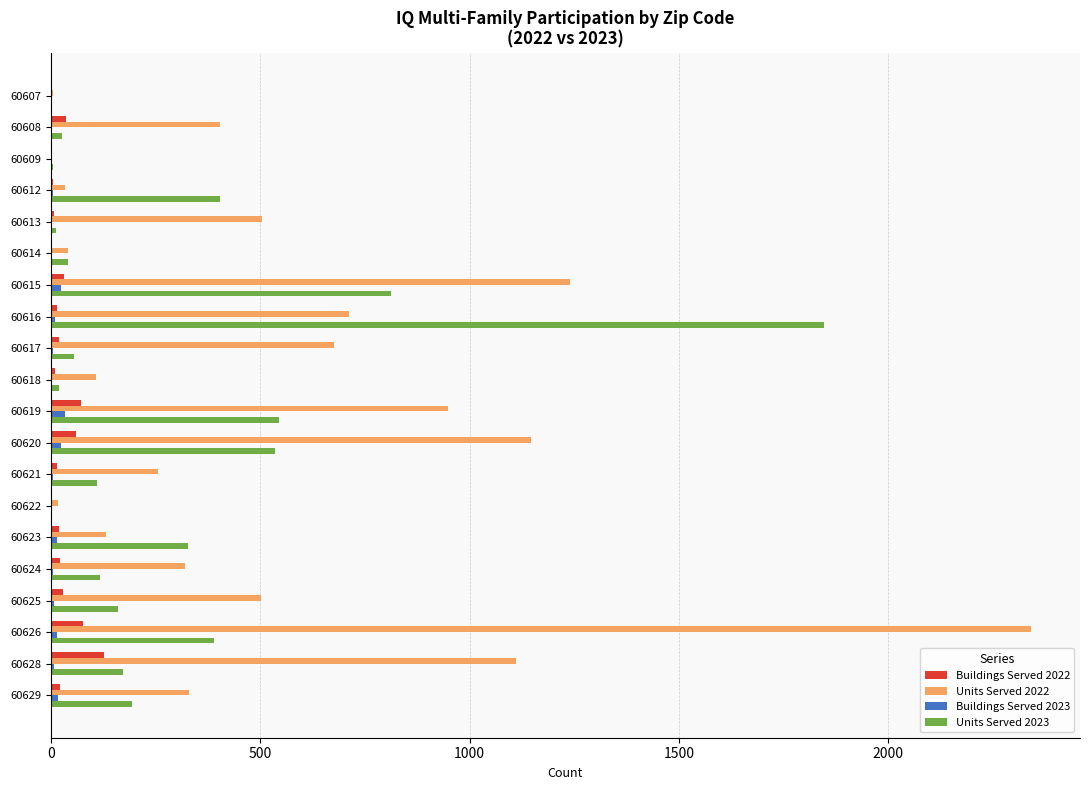

True or false: Units Served 2023 has a value of 34 at 60625.

False